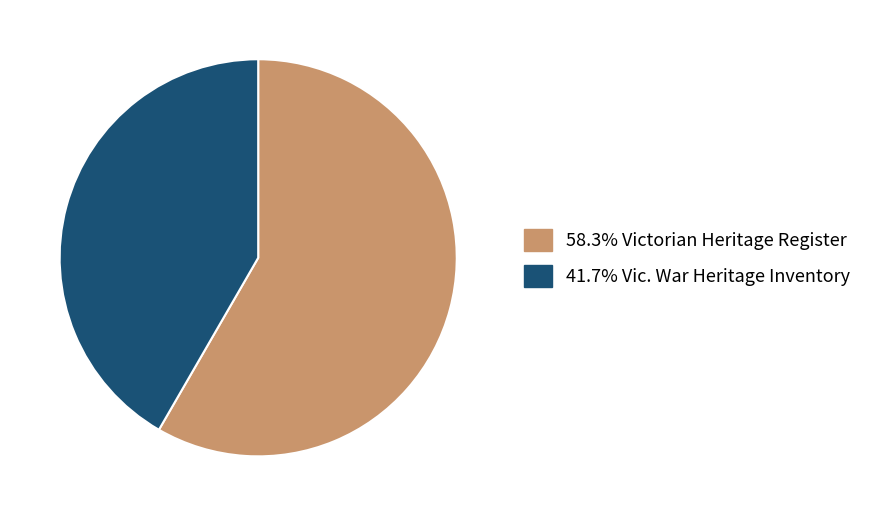

How many segments does this pie chart have?

2